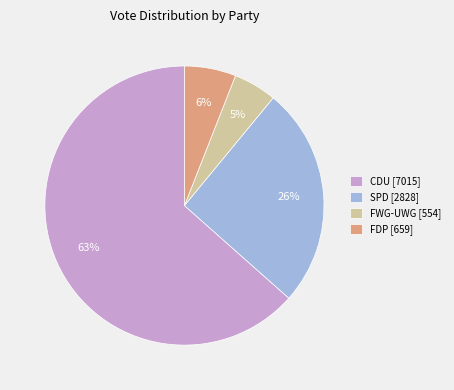

Do CDU [7015] and FWG-UWG [554] together represent more than half of the pie?

Yes